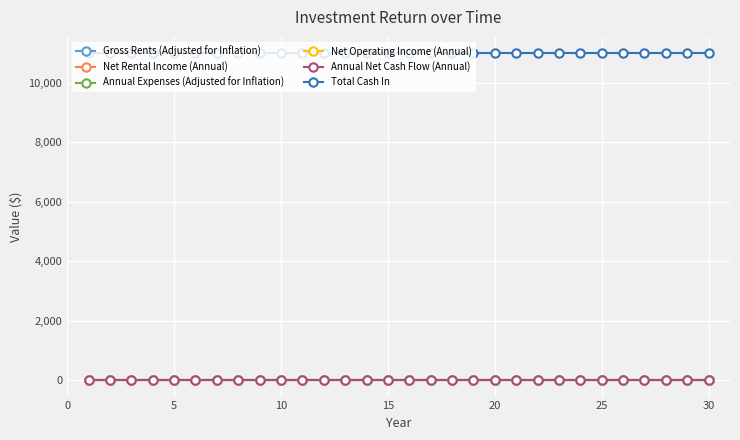

True or false: Net Operating Income (Annual) and Gross Rents (Adjusted for Inflation) intersect in this chart.

False